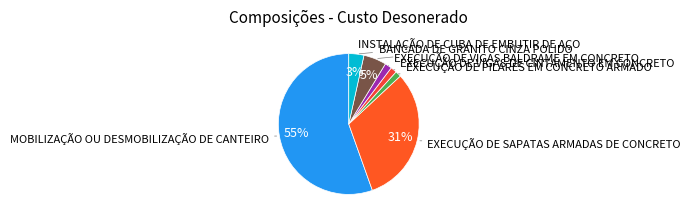

How many slices are in this pie chart?

7